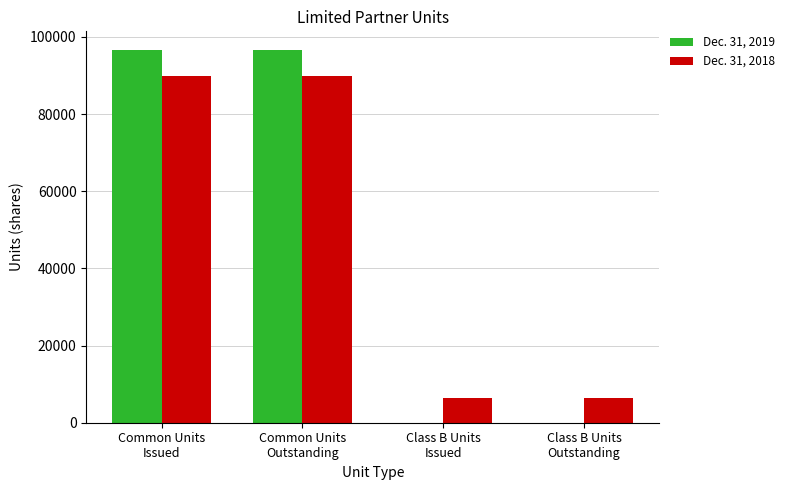

Are the bars grouped side by side (vs. stacked)?

Yes